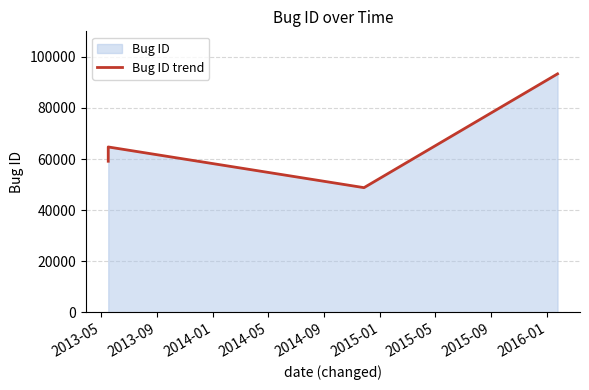

What is the average value?

66494